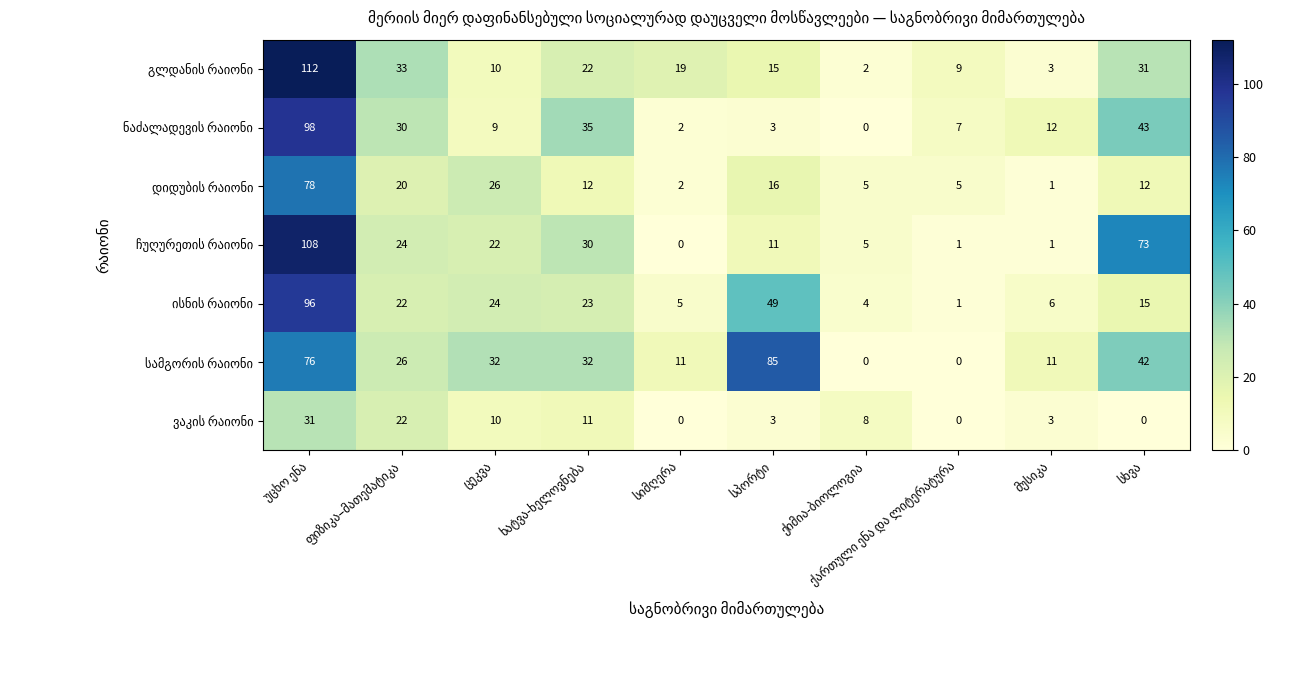

How many series are shown in this chart?

7